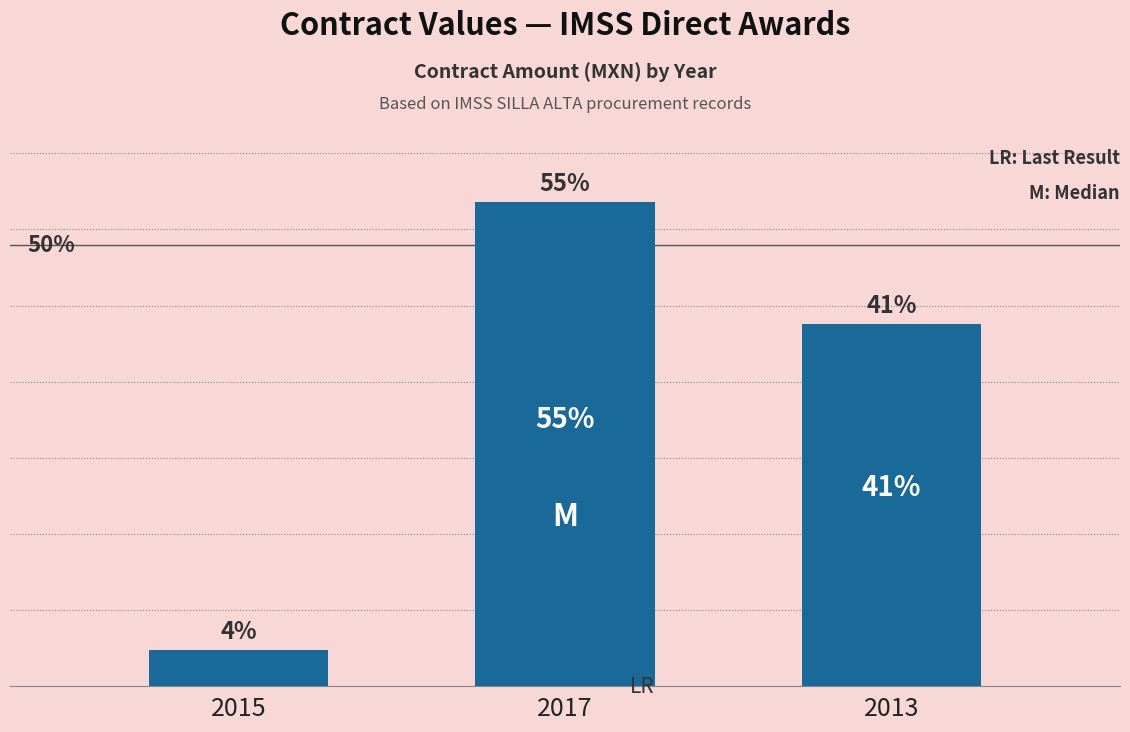

What position from the left is 2013?

3